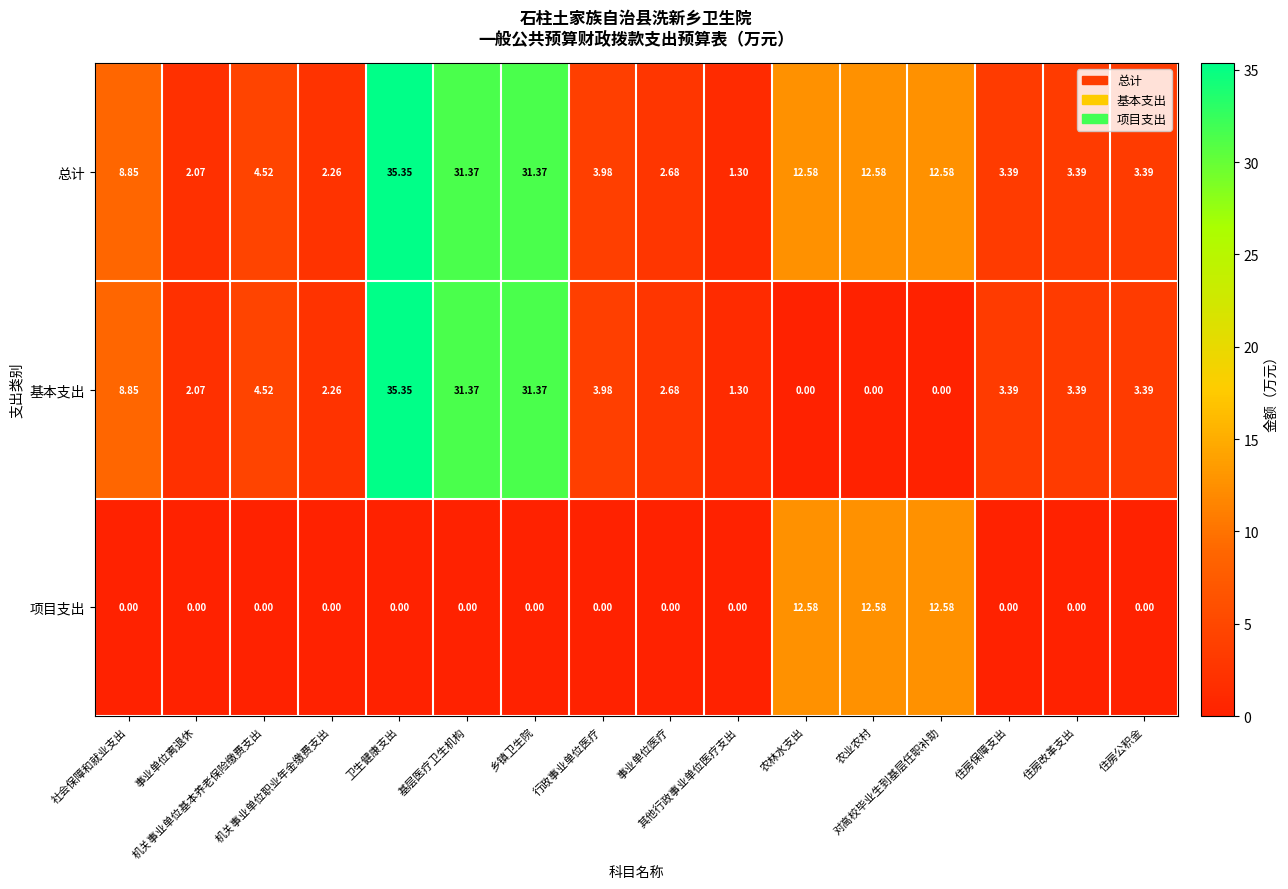

List the series in order of their overall mean, lowest first.

项目支出, 基本支出, 总计